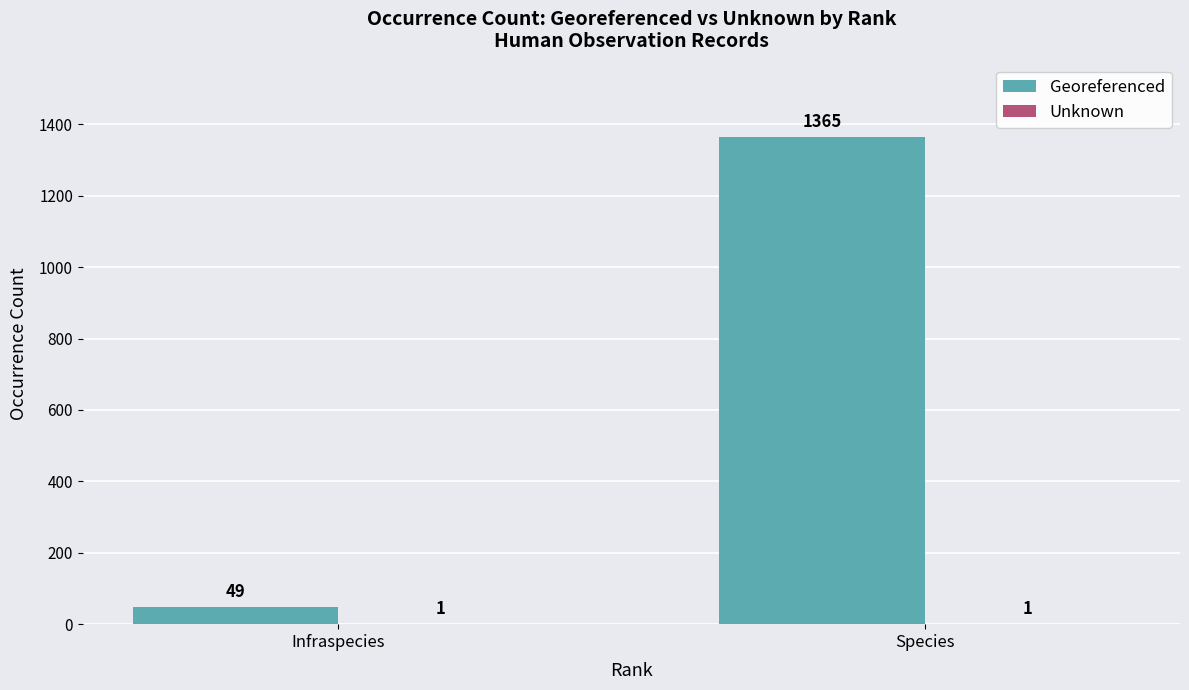

What is the sum of the Georeferenced values at Species and Infraspecies?

1414